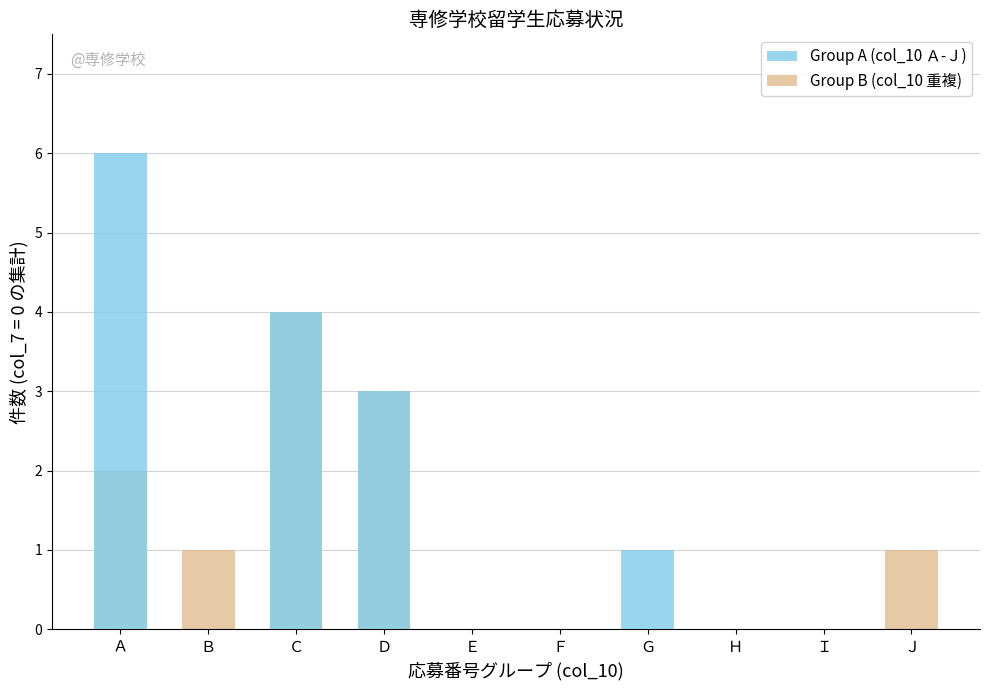

True or false: Group B (col_10 重複) has a value of 0 at Ｇ.

True